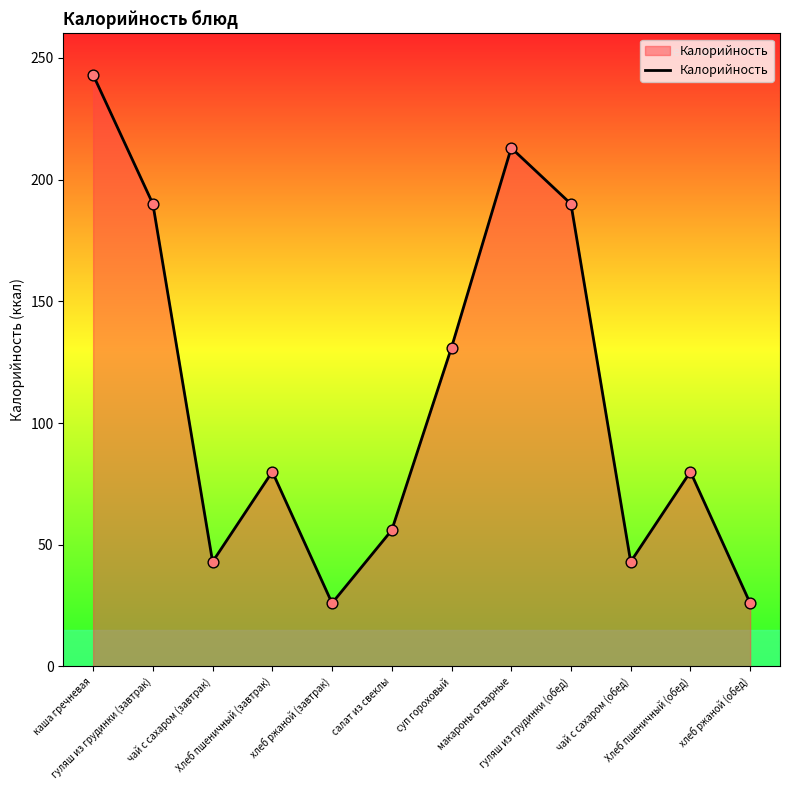

Approximately how many times larger is the value at гуляш из грудинки (обед) compared to Хлеб пшеничный (обед)?

2.4